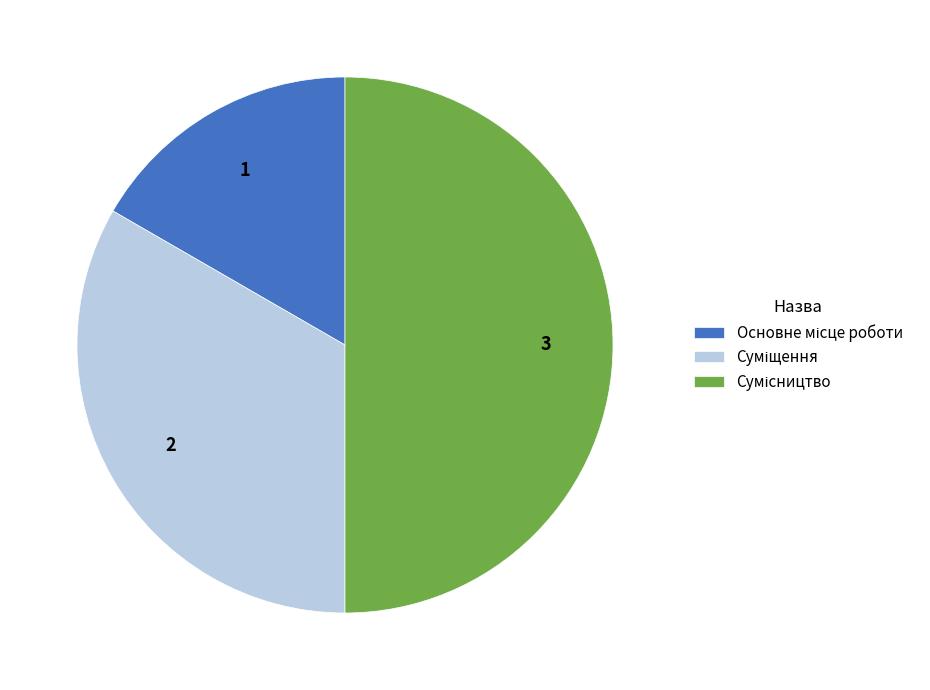

Does Основне місце роботи represent more than half of the total?

No